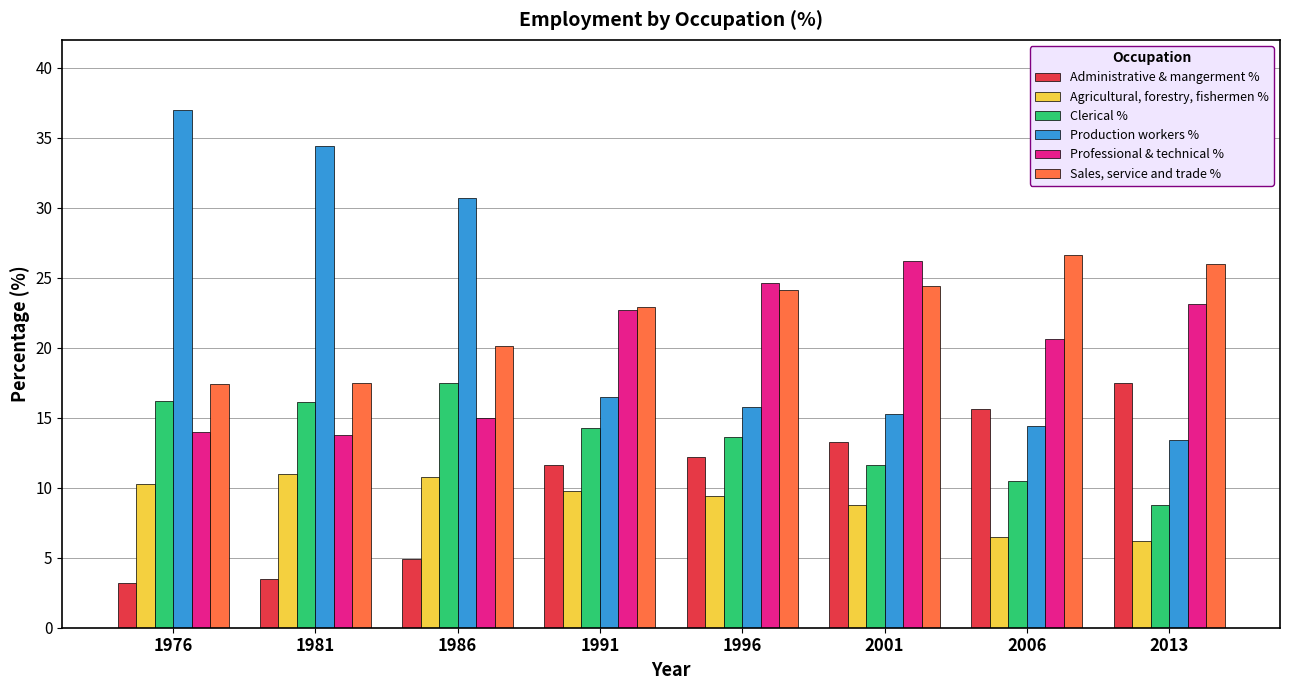

At how many categories does at least one series exceed 4?

8